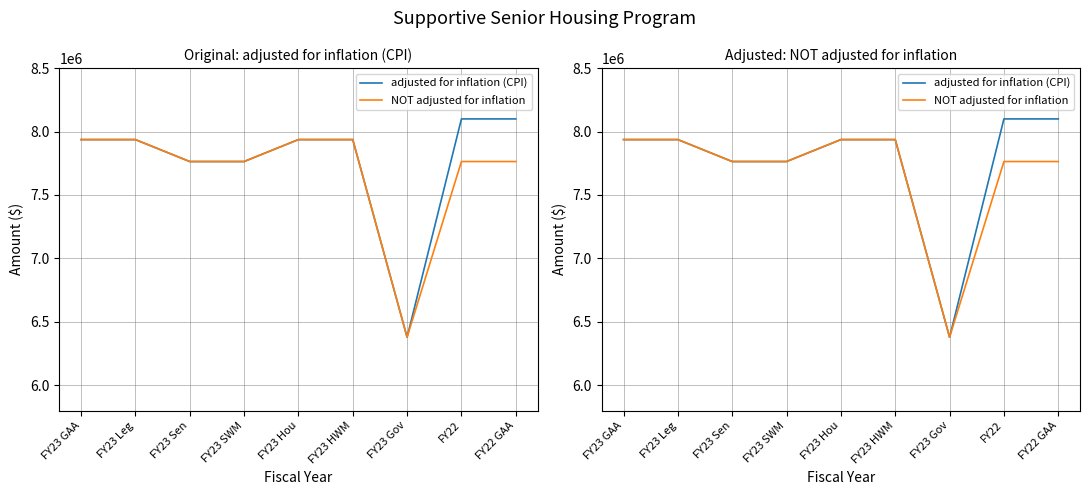

Which series has the largest range (max minus min)?

adjusted for inflation (CPI)